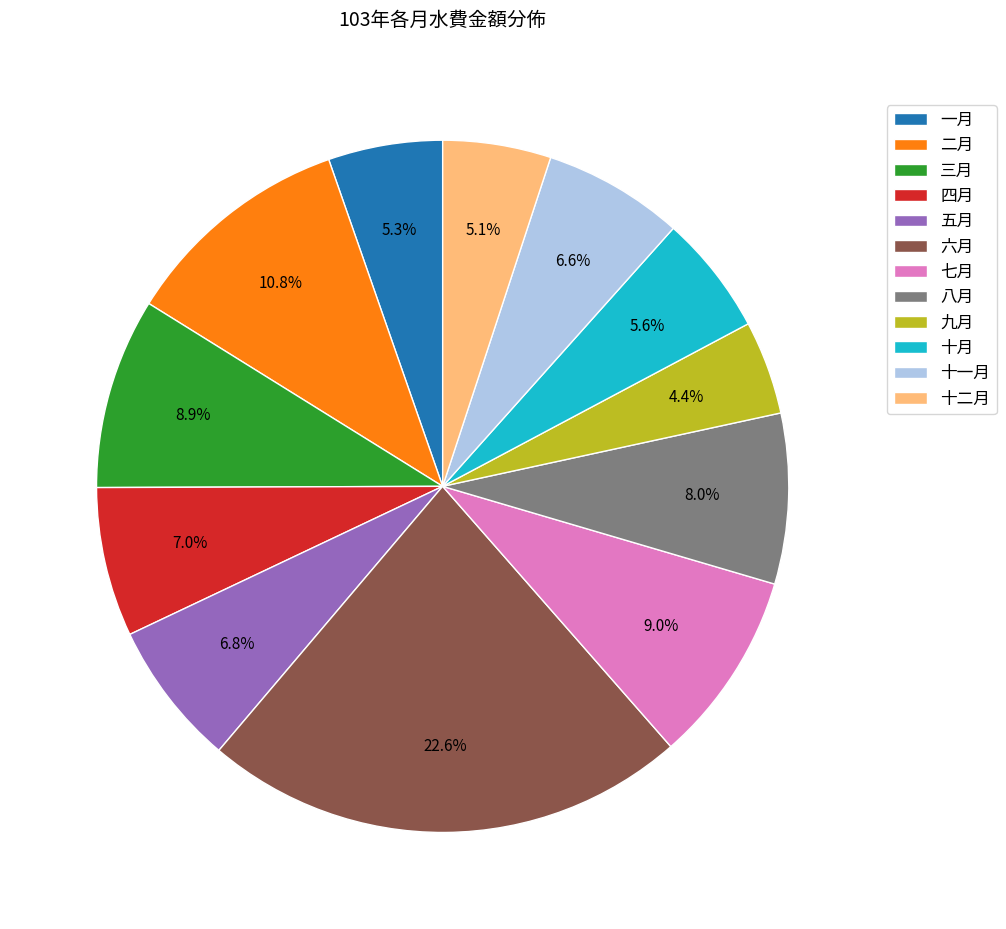

How much of the chart is everything except 一月?

94.7%